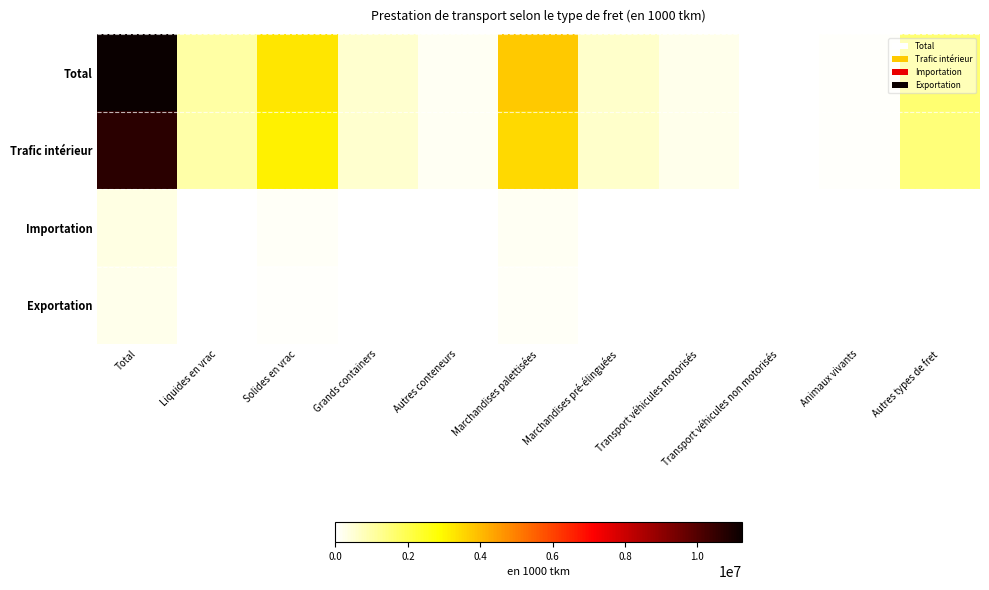

Which series has the largest total across all categories?

Total